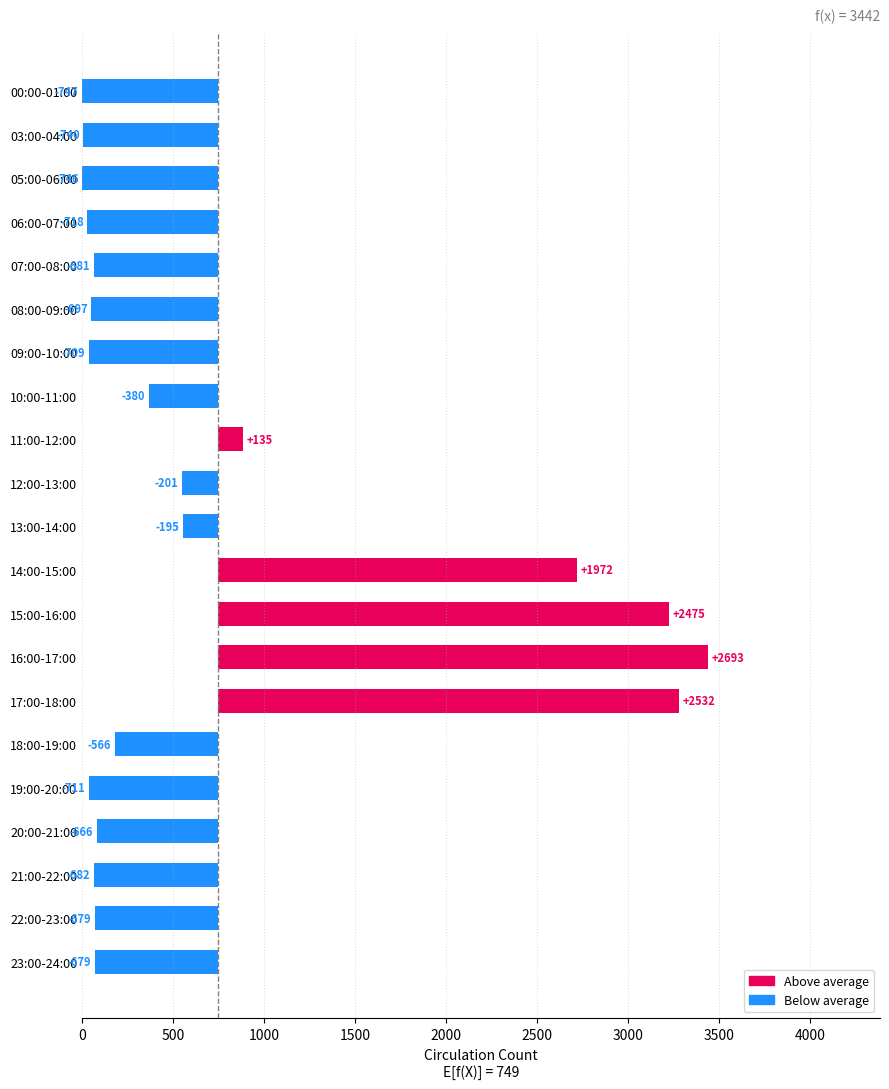

What is the greatest value displayed?

2693.3